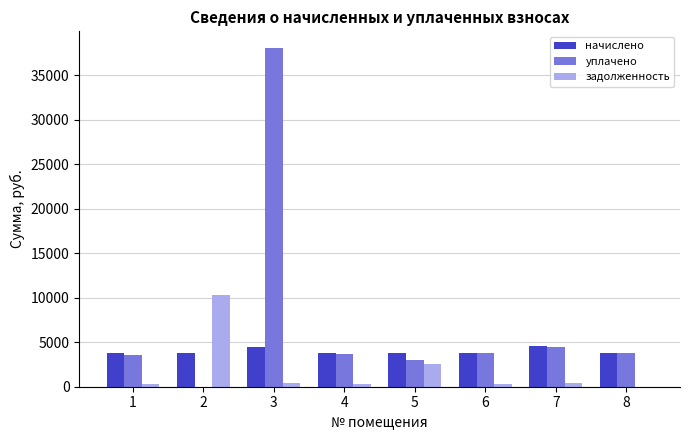

Is the value of задолженность at 5 greater than the value of уплачено at 3?

No